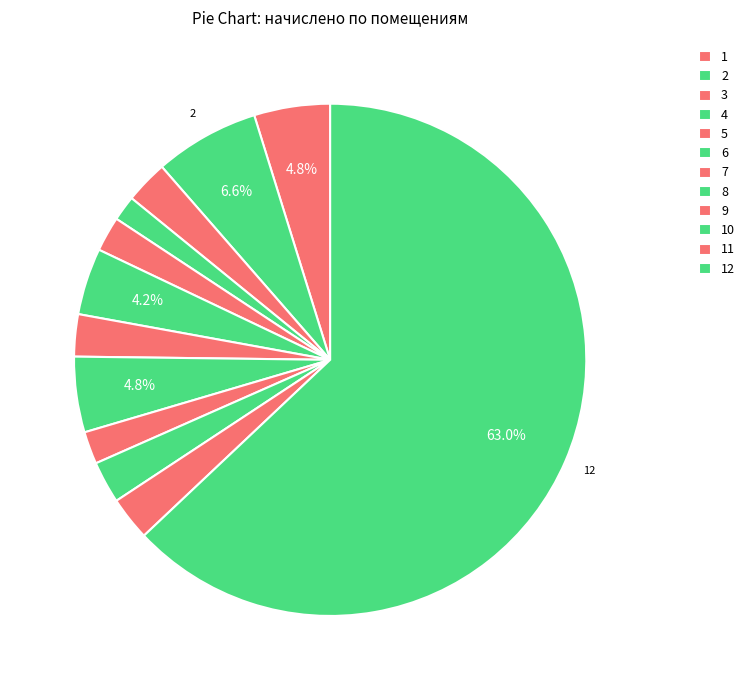

How many slices are in this pie chart?

12